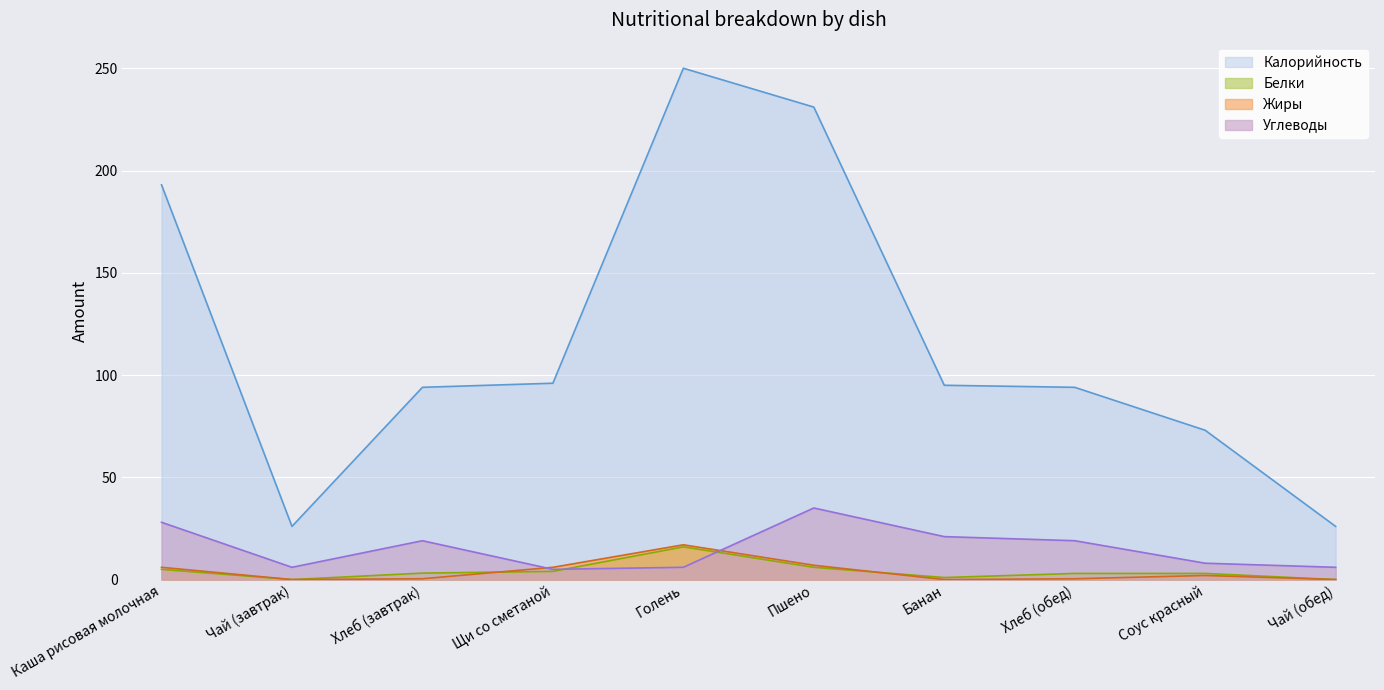

What is the maximum value for Белки?

16.0